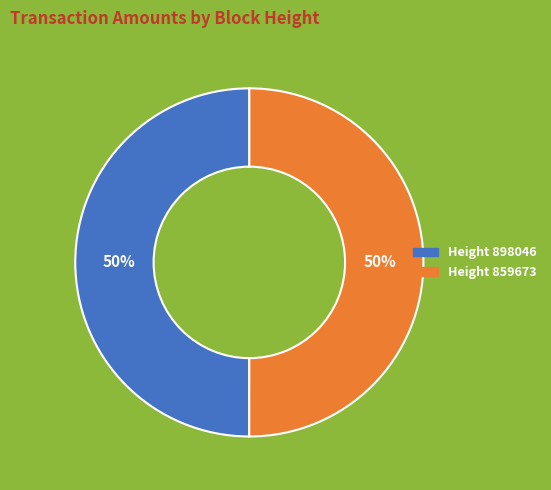

To the nearest percent, what is the average slice percentage?

50%